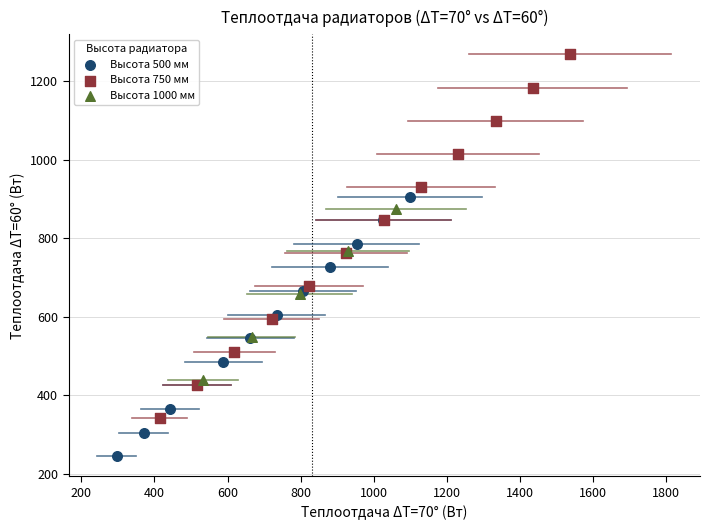

Which series has the widest spread of Y values?

Высота 750 мм